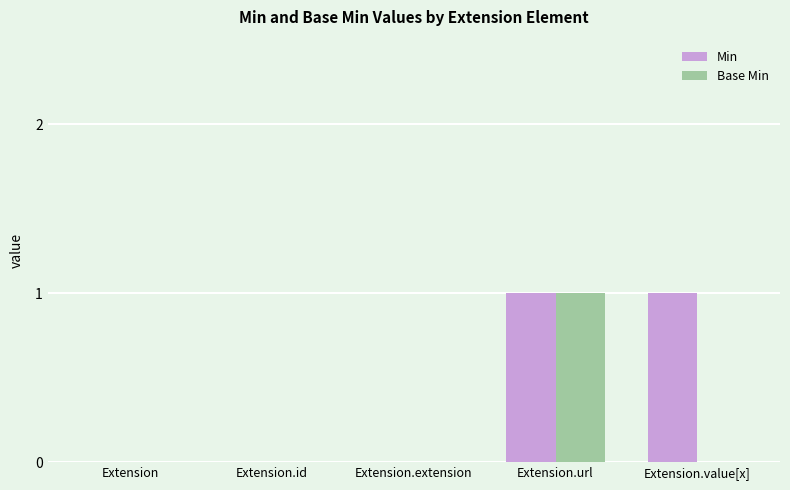

True or false: Min has a value of 0 at Extension.

True